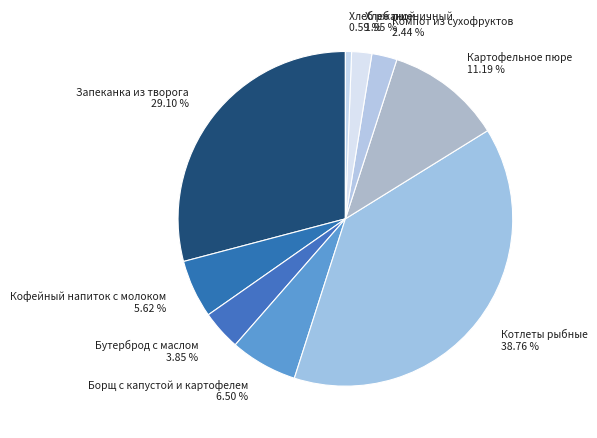

To the nearest percent, what portion does Хлеб ржаной represent?

1%